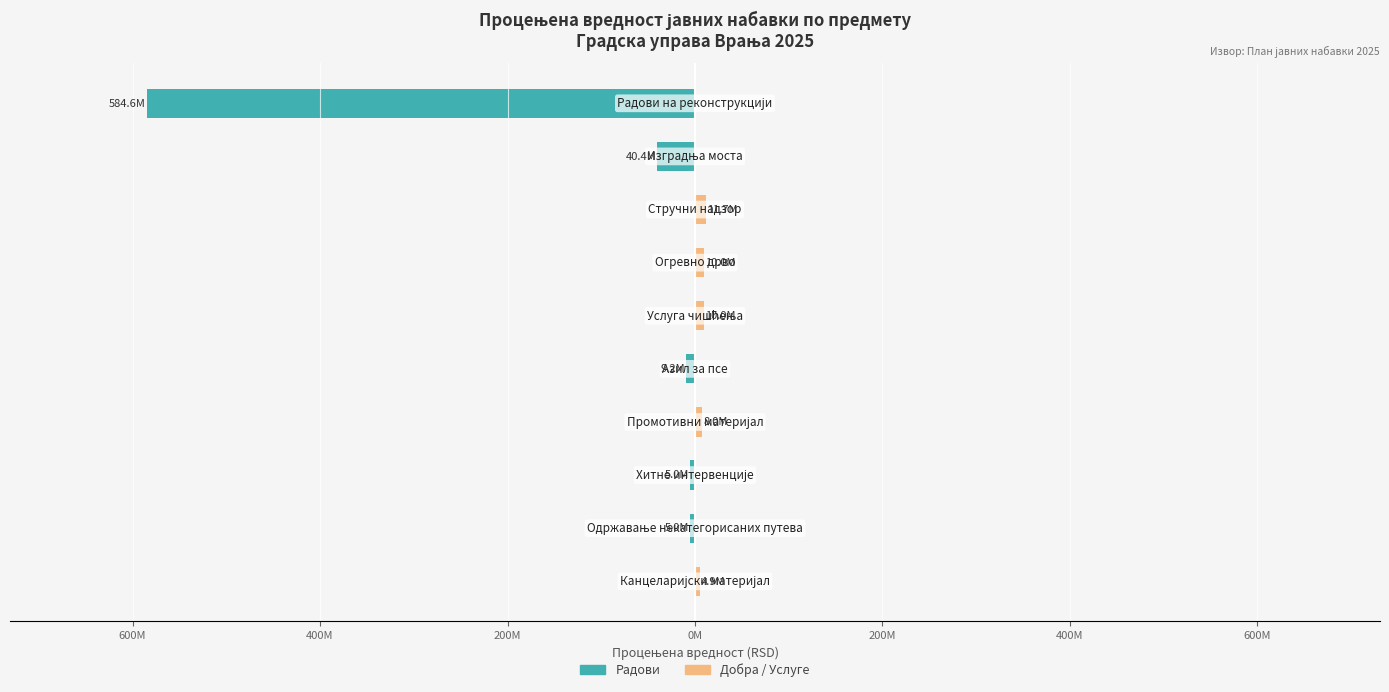

What is the average value of the Добра / Услуге series?

4458023.9